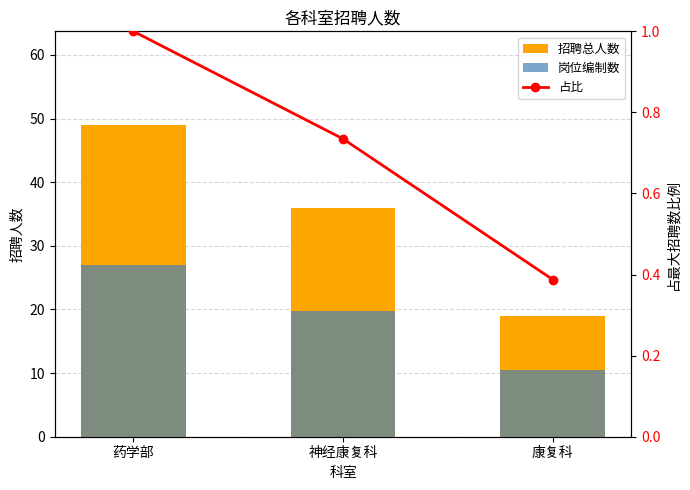

Are the bars horizontal?

No